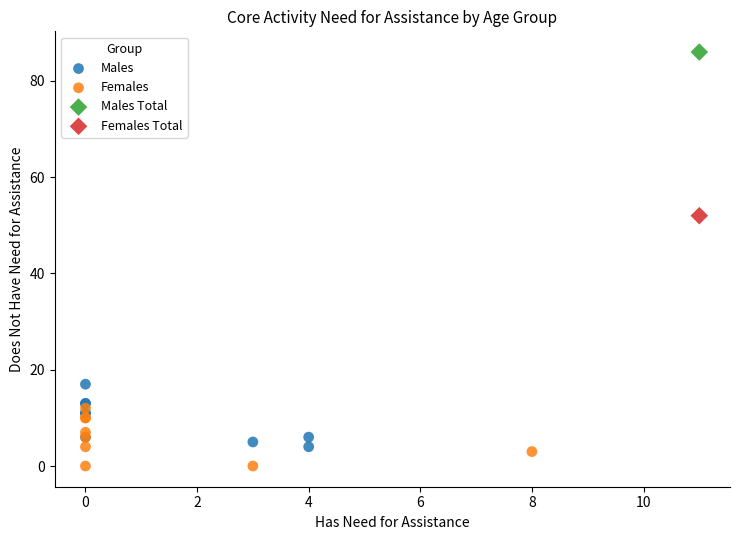

What are all the series names shown in the legend?

Males, Females, Males Total, Females Total